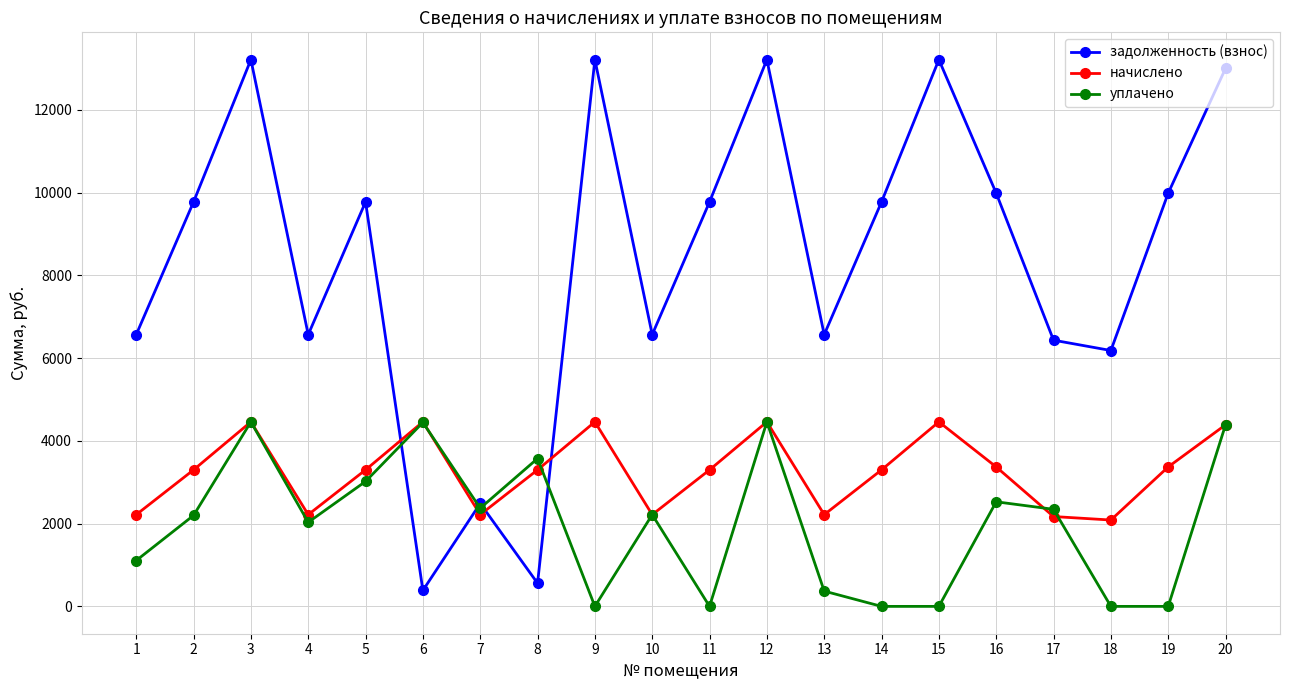

What are all the series names shown in the legend?

задолженность (взнос), начислено, уплачено